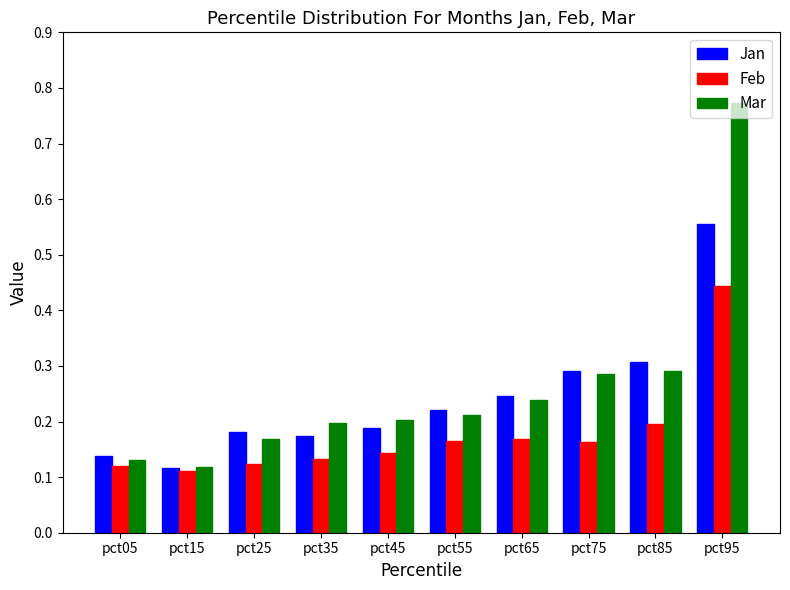

The value of Jan at pct95 is 0.7. True or false?

False